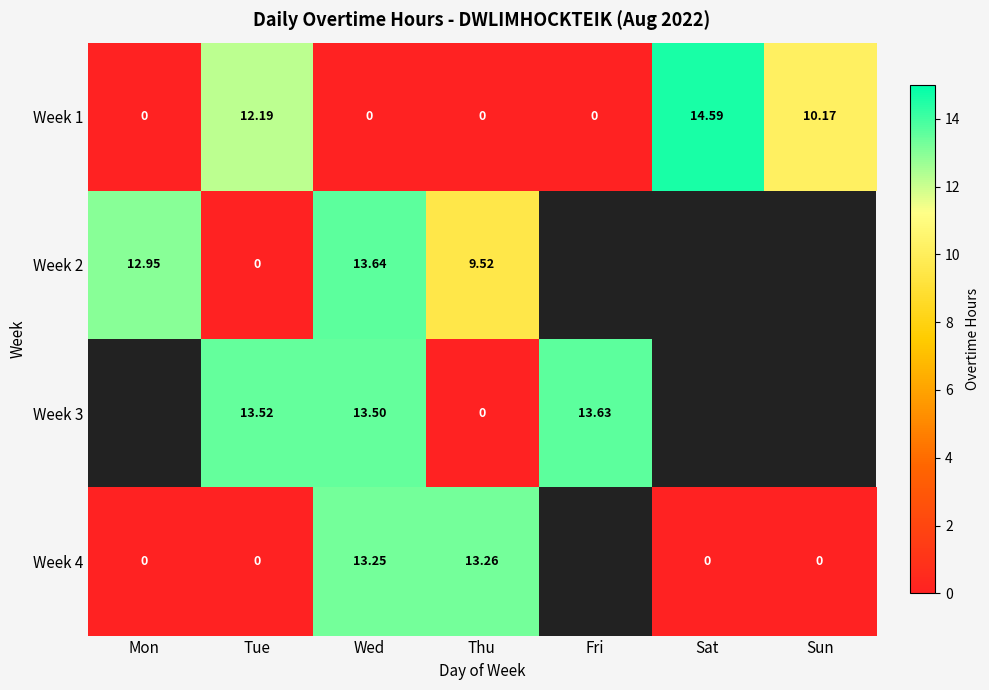

Where is Week 1 nearest to the value 7?

Sun